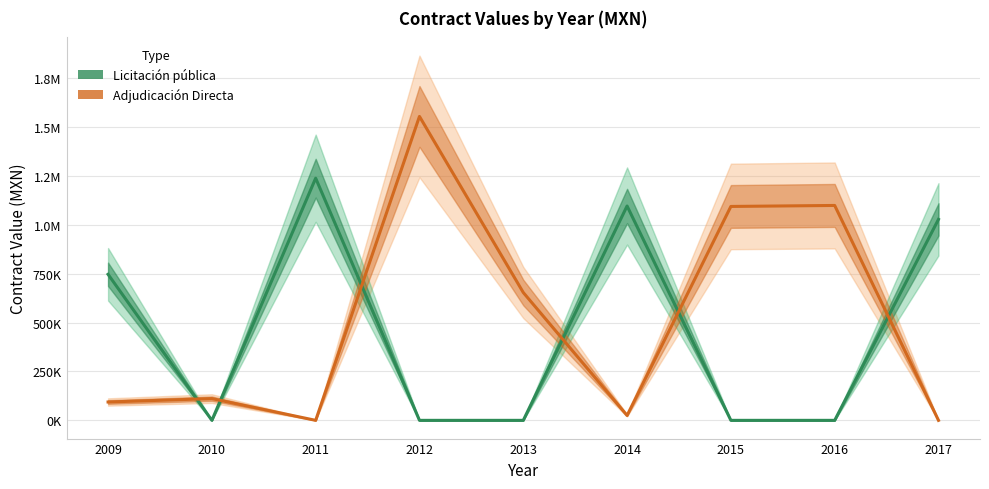

What is the greatest value displayed?

1553837.0